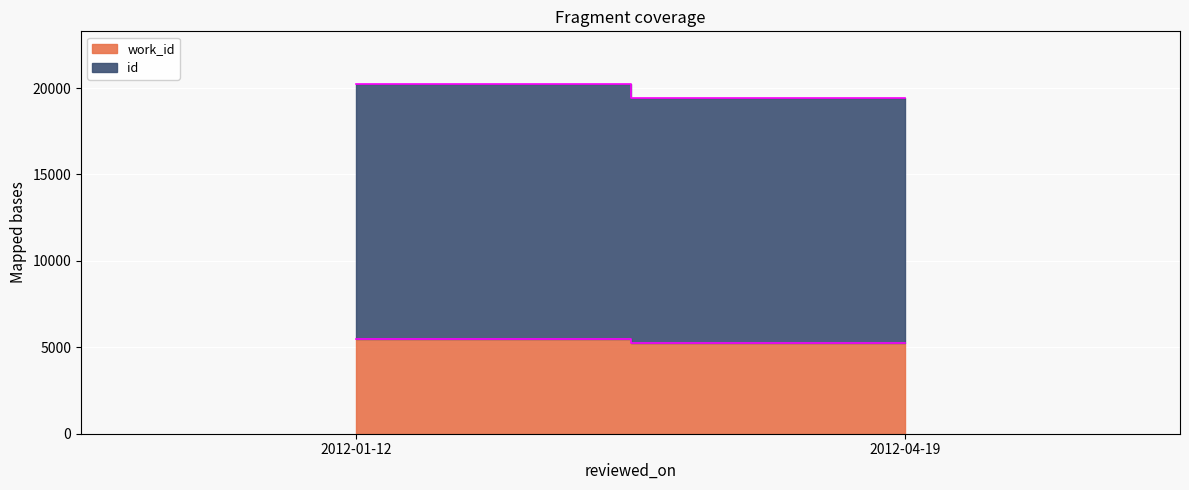

Read the id value at 2012-04-19, to the nearest 50.

14200